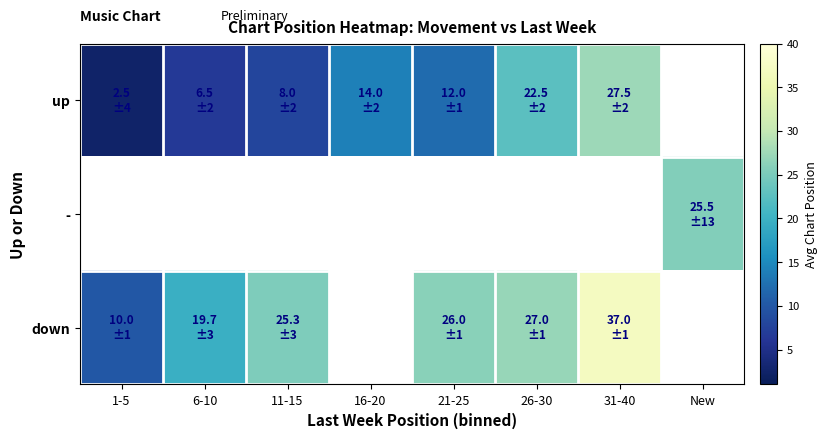

True or false: up has a value of 4.8 at 11-15.

False